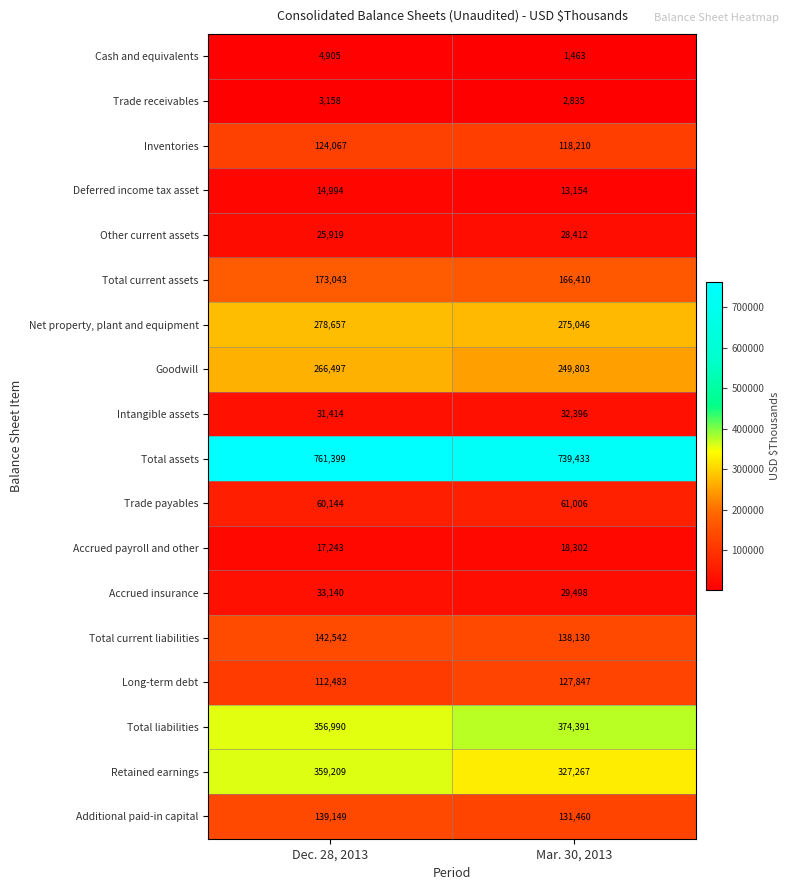

Which series has the largest total across all categories?

Total assets